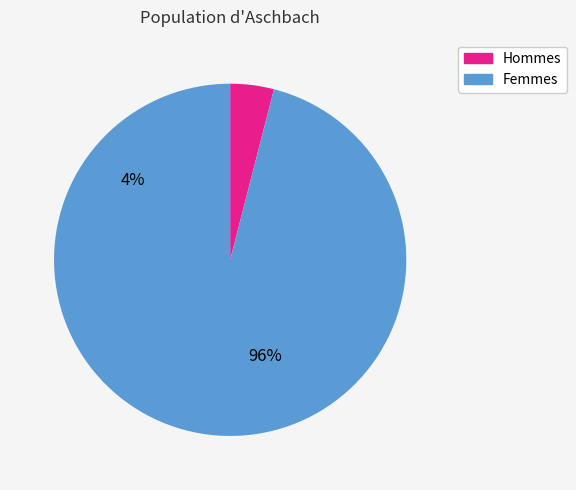

Count the number of slices in the pie.

2